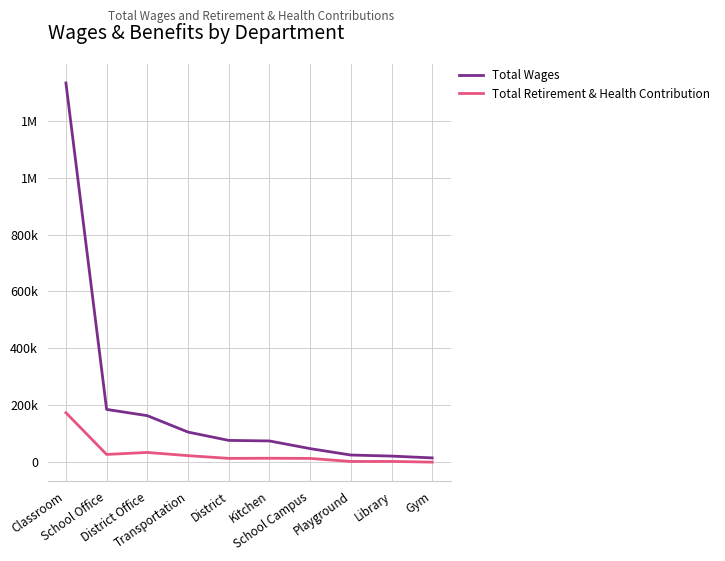

What are all the series names shown in the legend?

Total Wages, Total Retirement & Health Contribution